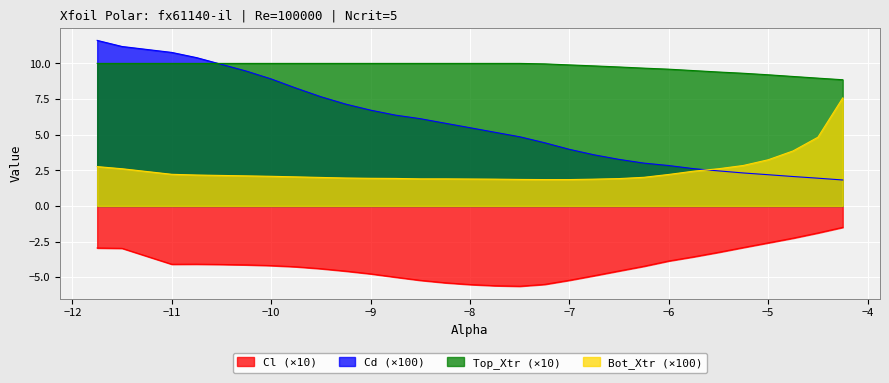

What is the difference between the maximum and second lowest values in the Cd series?

9.7